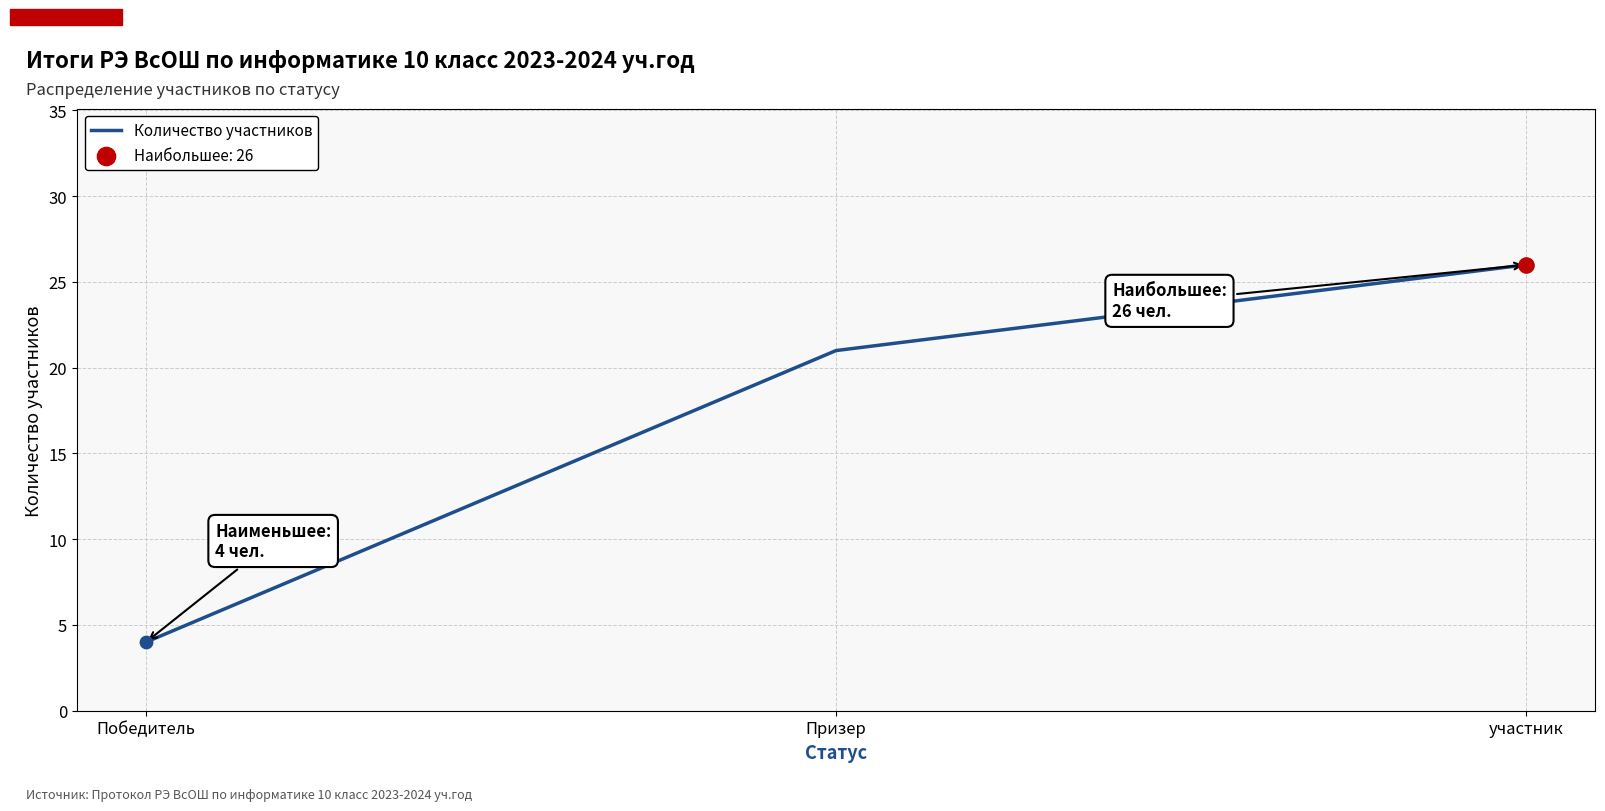

Between Призер and участник, which is larger?

участник